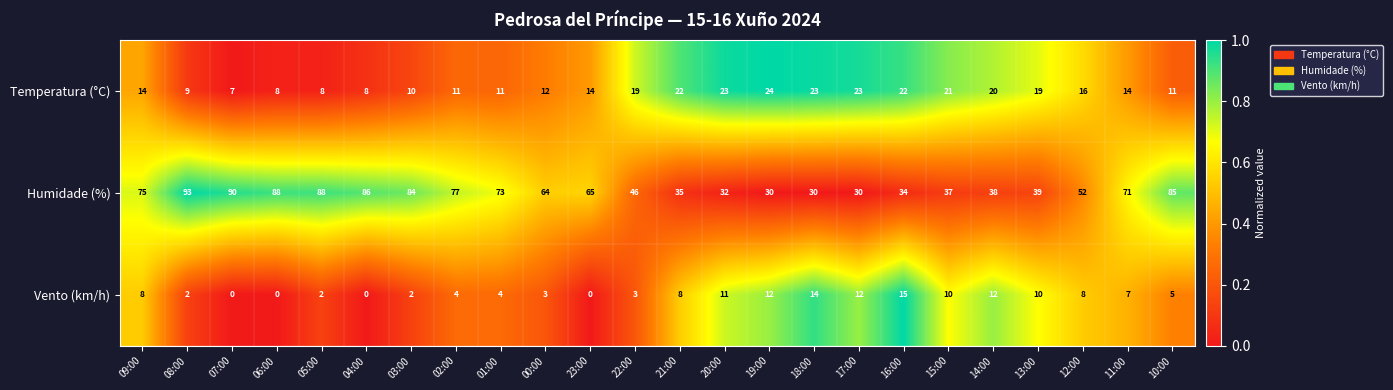

At which category is the sum across all series the highest?

08:00